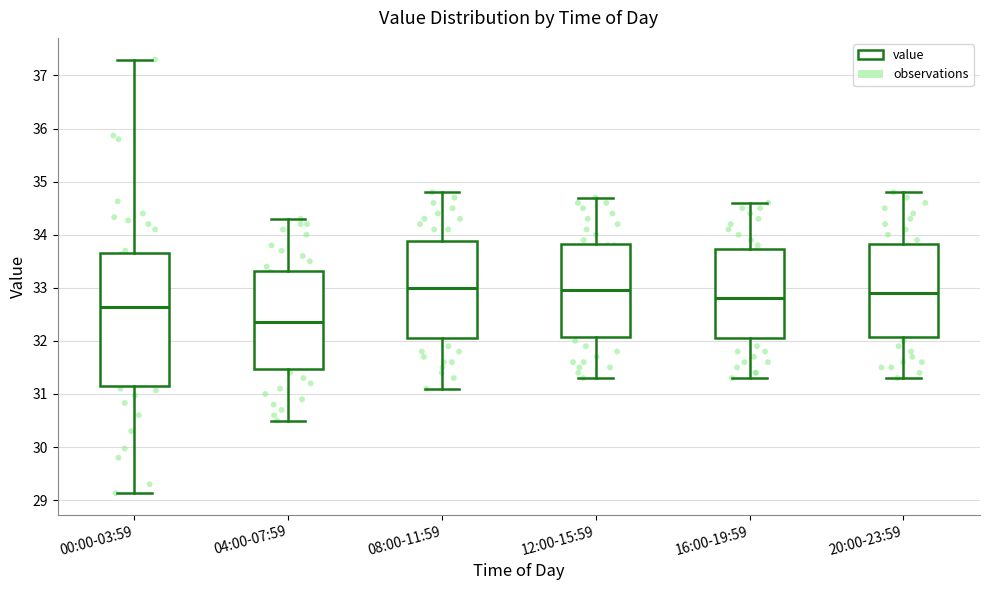

Where does the lower whisker of the box for 16:00-19:59 end on the y-axis? The values are not printed on the chart, so give them approximately, as read against the axis.

31.3